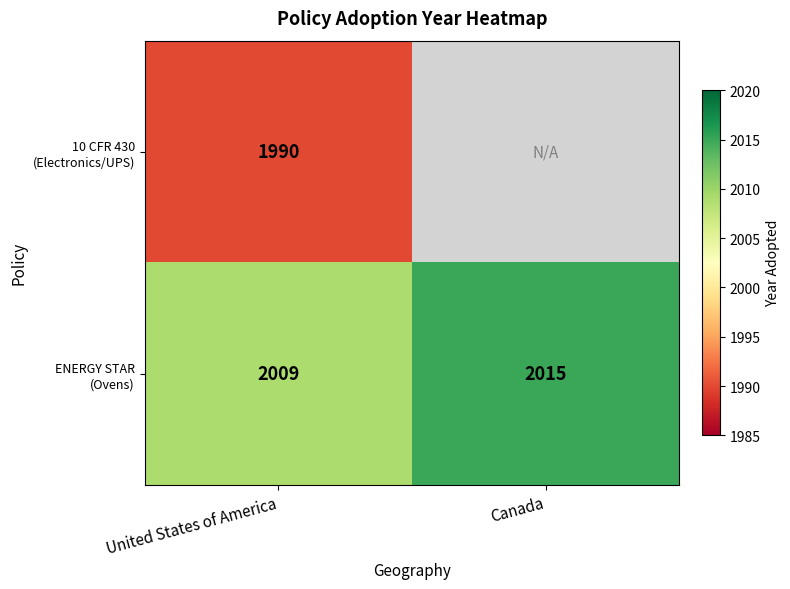

Which has a higher value, United States of America or Canada?

Canada